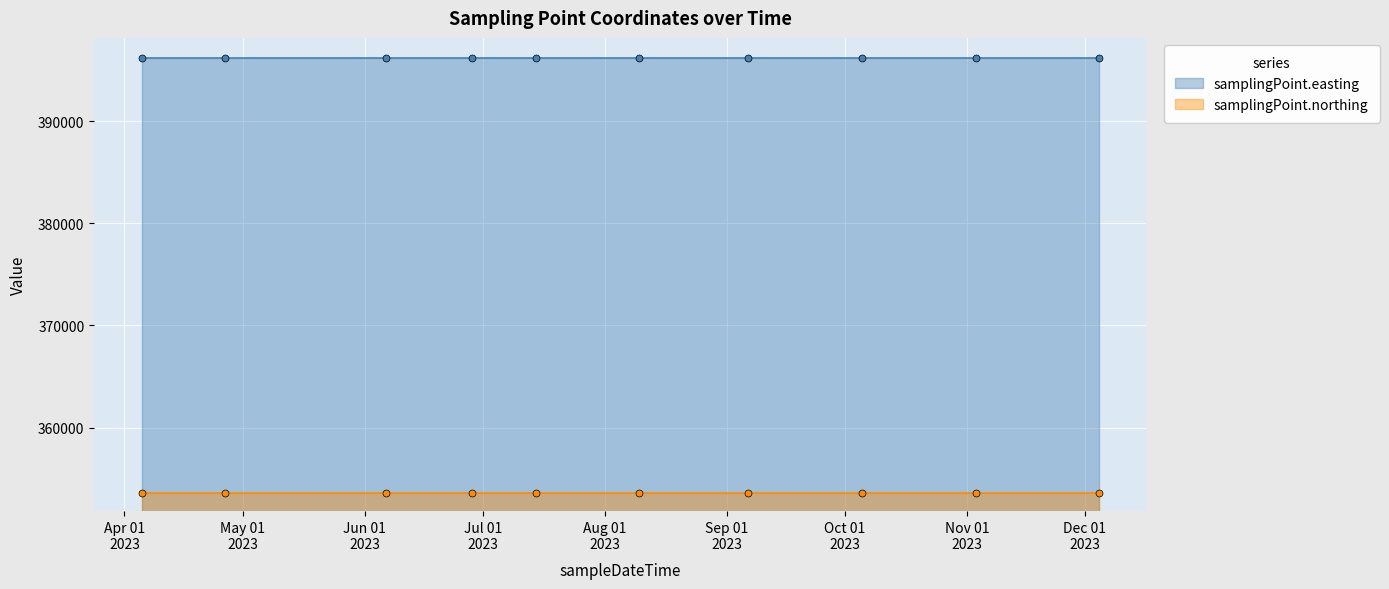

What is the sum of all samplingPoint.northing values?

3535960